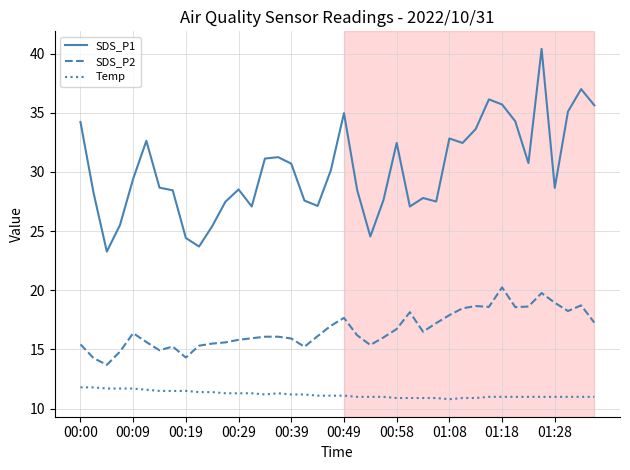

Which series has the largest range (max minus min)?

SDS_P1